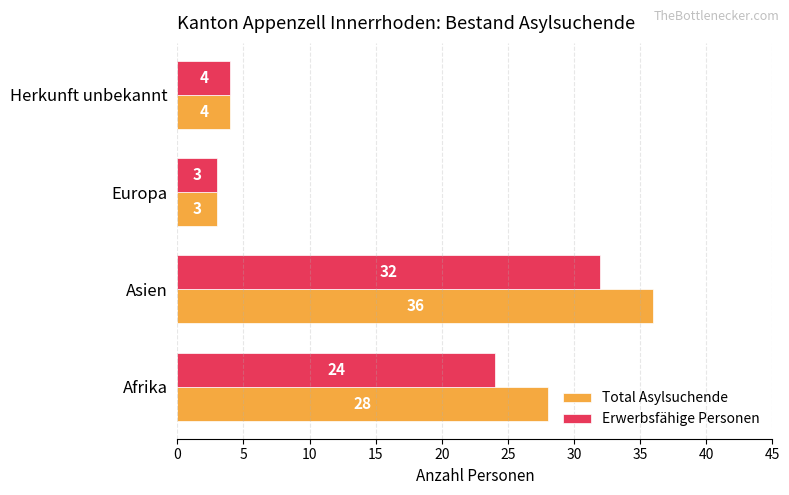

The Erwerbsfähige Personen series shows 7 at Herkunft unbekannt. True or false?

False